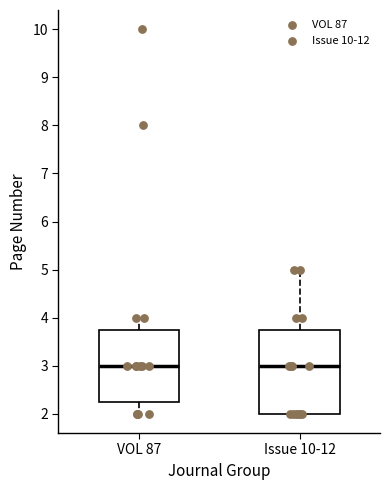

Reading left to right, transcribe this box plot: for each box, give where its median line is, the range the box spans, and where its two whiskers end, as read against the y-axis. The values are not printed on the chart, so give them approximately, as read against the axis.

VOL 87: median 3.0, box 2.3 to 3.8, whiskers 2.0 to 4.0
Issue 10-12: median 3.0, box 2.0 to 3.8, whiskers 2.0 to 5.0